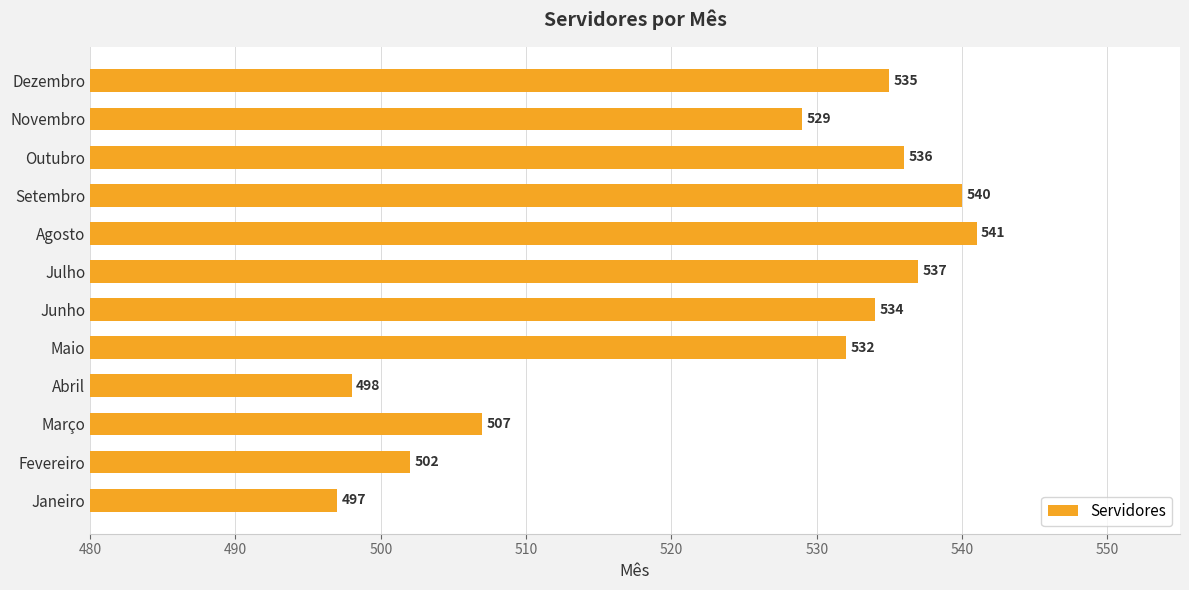

What is the minimum value shown in the chart?

497